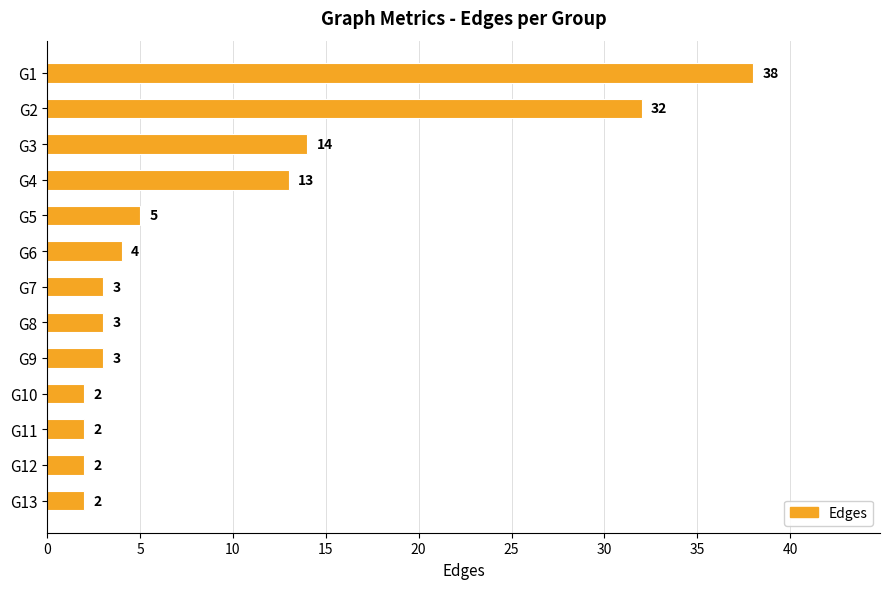

At which label is the value closest to 20?

G3